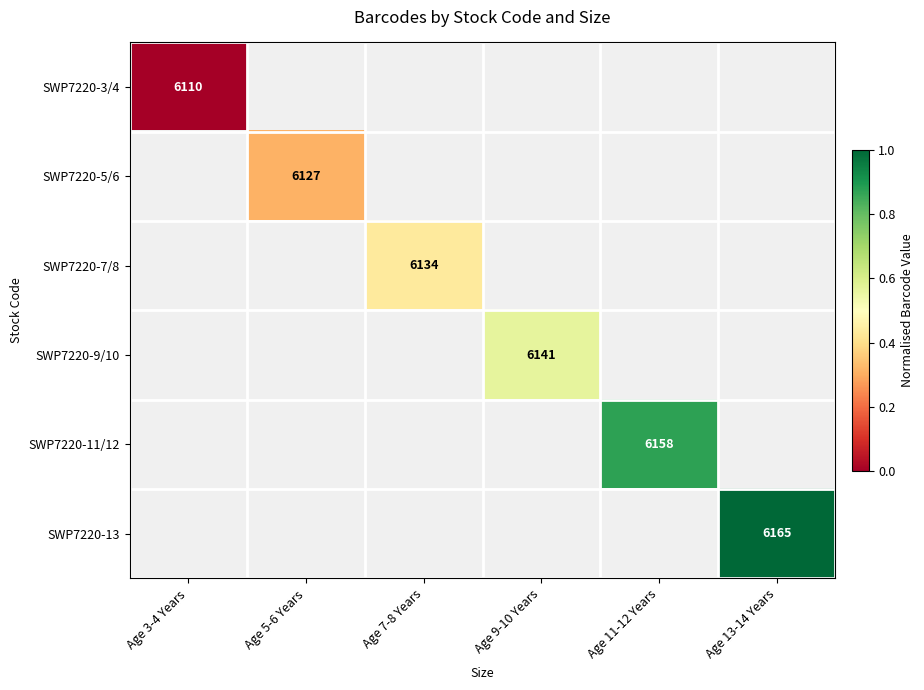

Is it true that SWP7220-11/12 equals 6158 at Age 11-12 Years?

True